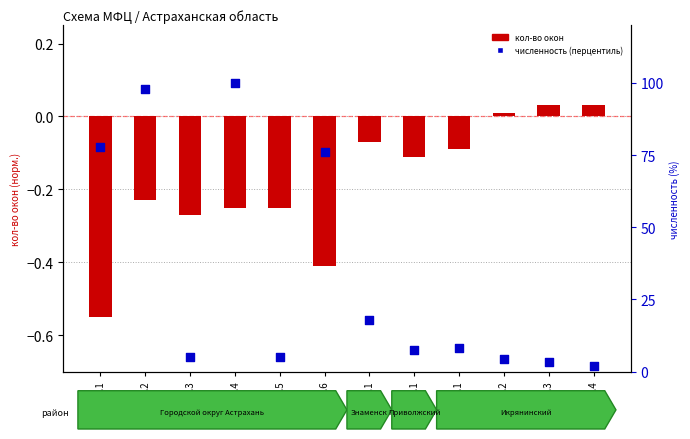

Is the value of кол-во окон (норм.) at 4.4 greater than the value of численность (перцентиль) at 4.2?

No